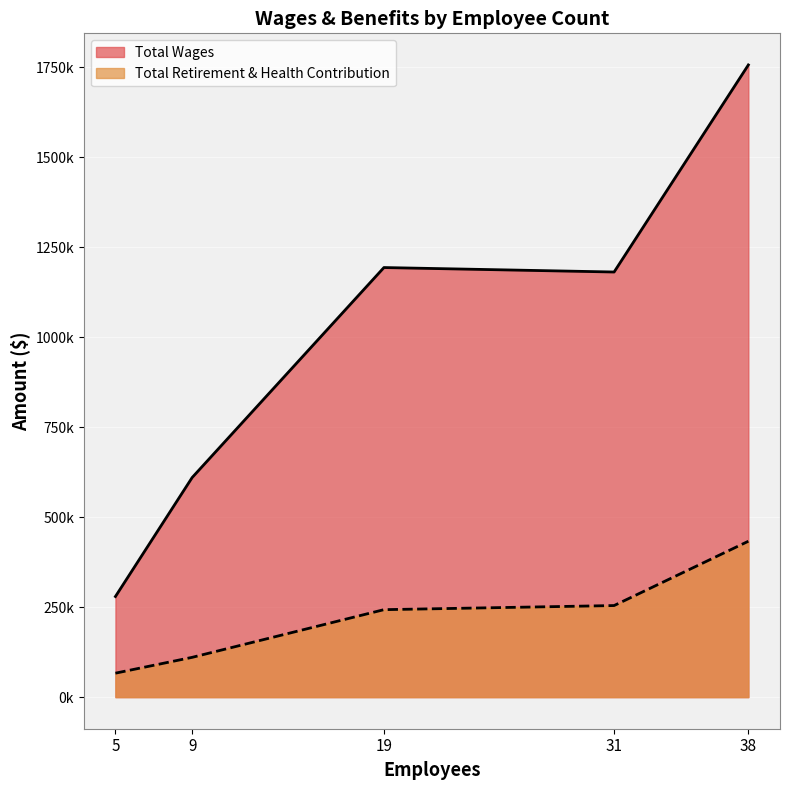

How many categories are shown in the chart?

5